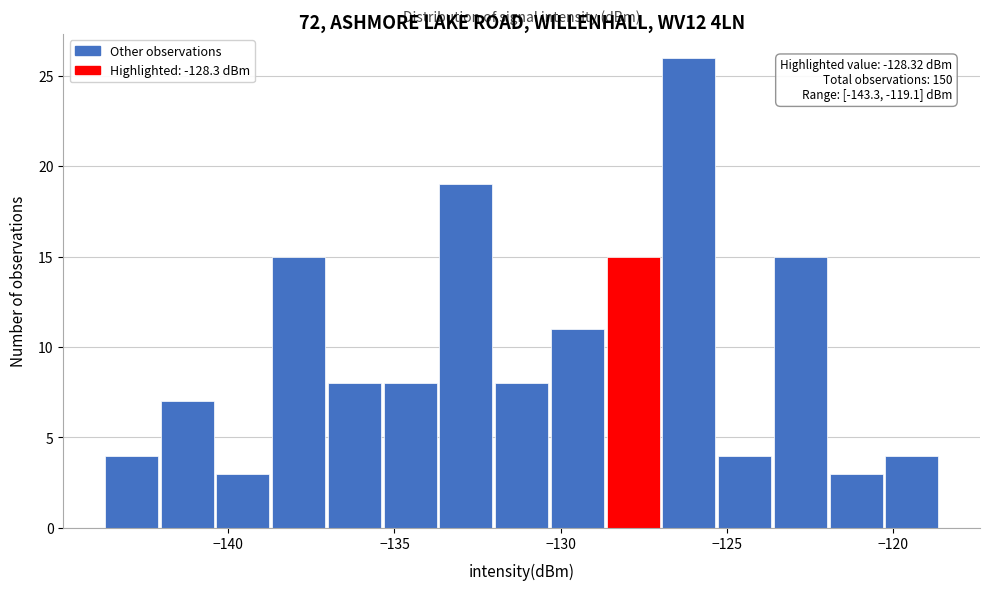

Around what value on the x-axis is the tallest bar? Give the approximate position of its centre, as read against the axis.

-126.0